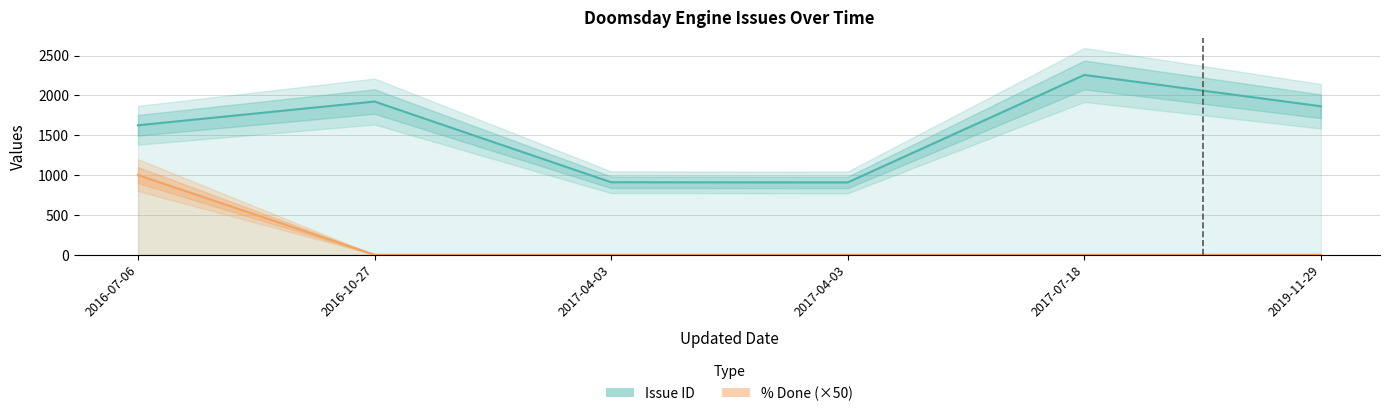

At how many categories does at least one series exceed 1382?

4